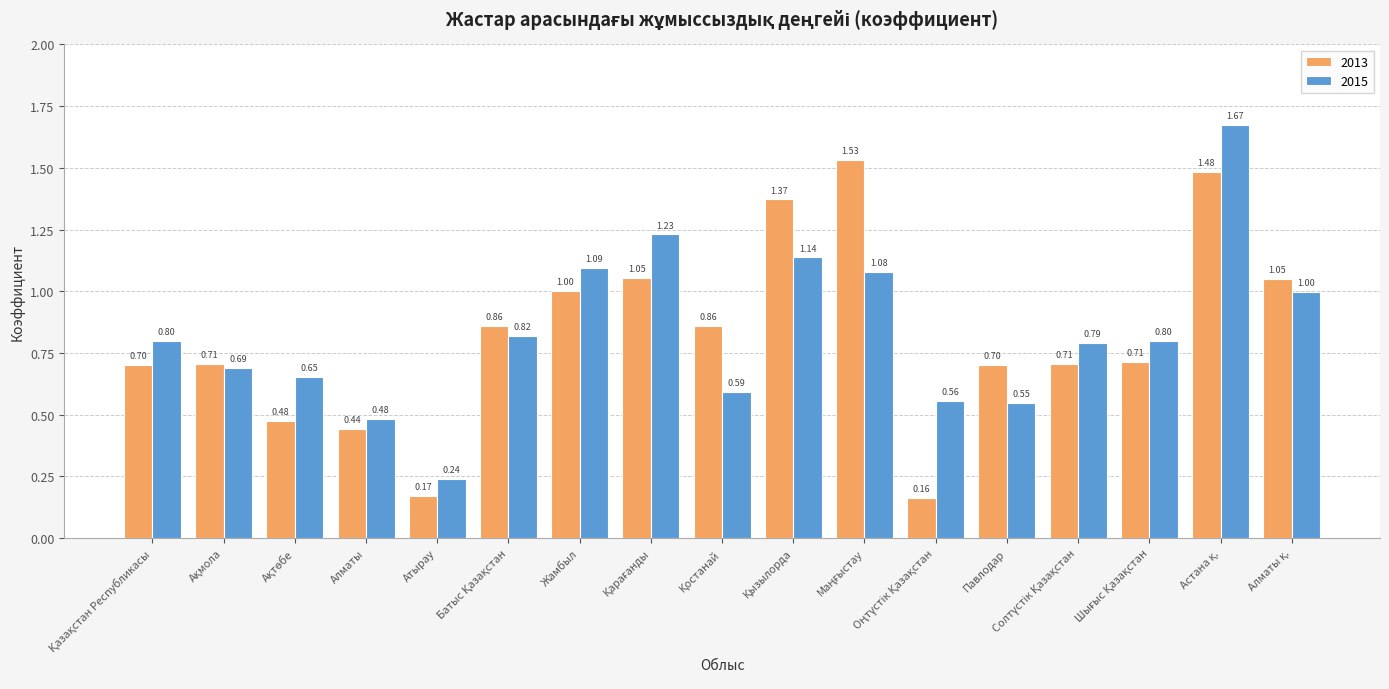

Where is 2015 nearest to the value 0?

Атырау